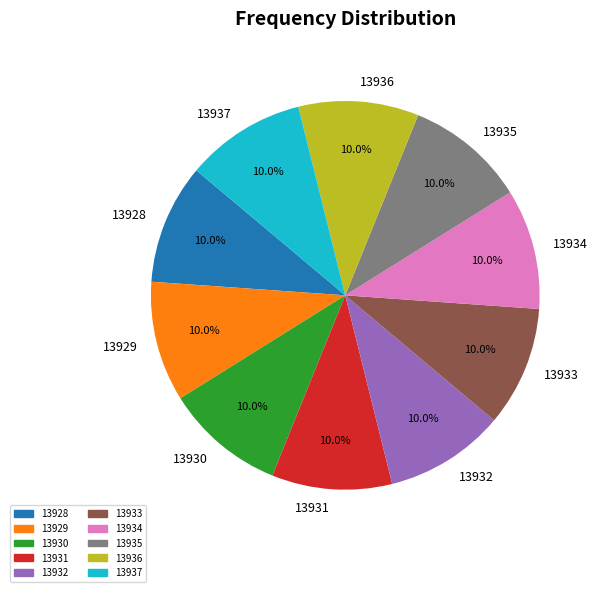

Approximately how many times larger is the value at 13937 compared to 13936?

1.0